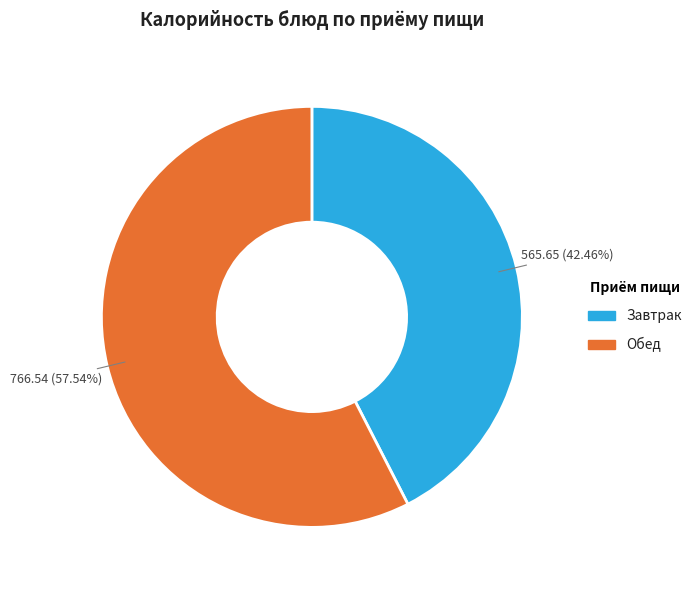

Count the number of slices in the pie.

2